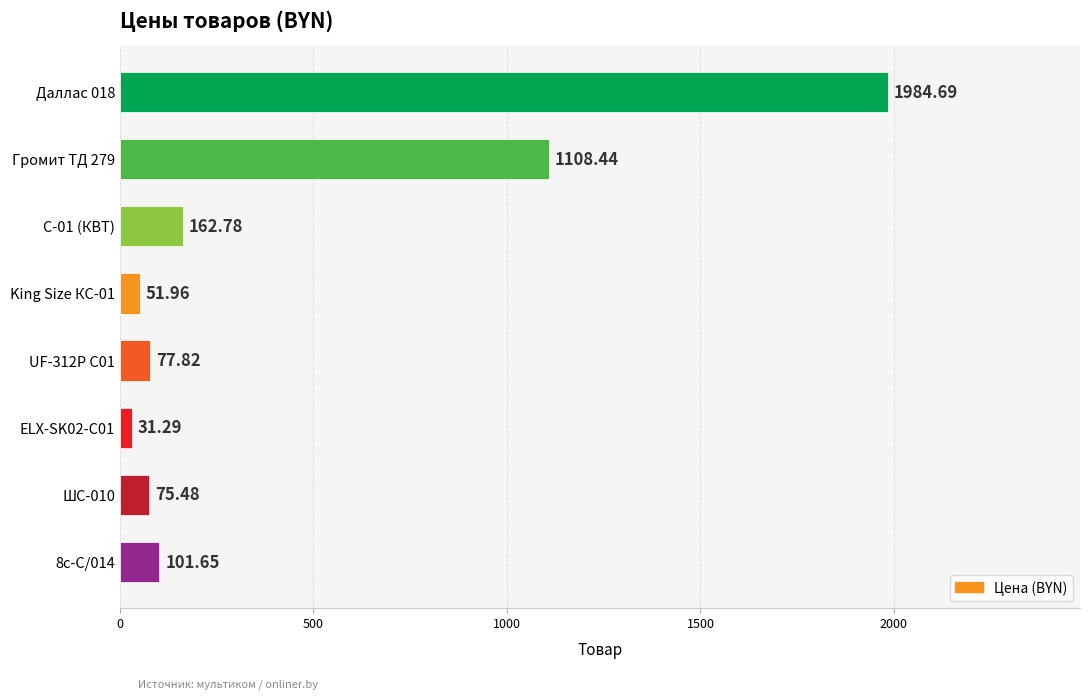

List the labels in order of value, smallest first.

ELX-SK02-С01, King Size КС-01, ШС-010, UF-312P С01, 8с-С/014, С-01 (КВТ), Громит ТД 279, Даллас 018